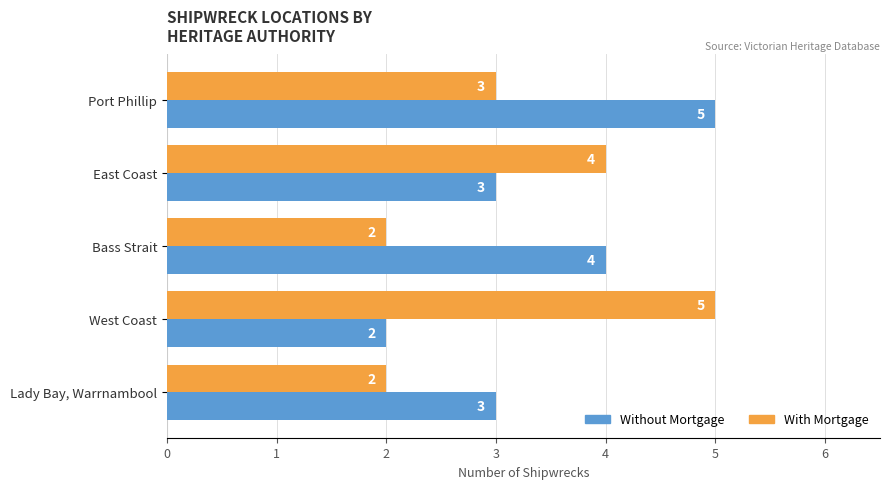

What is the sum of all Without Mortgage values?

17